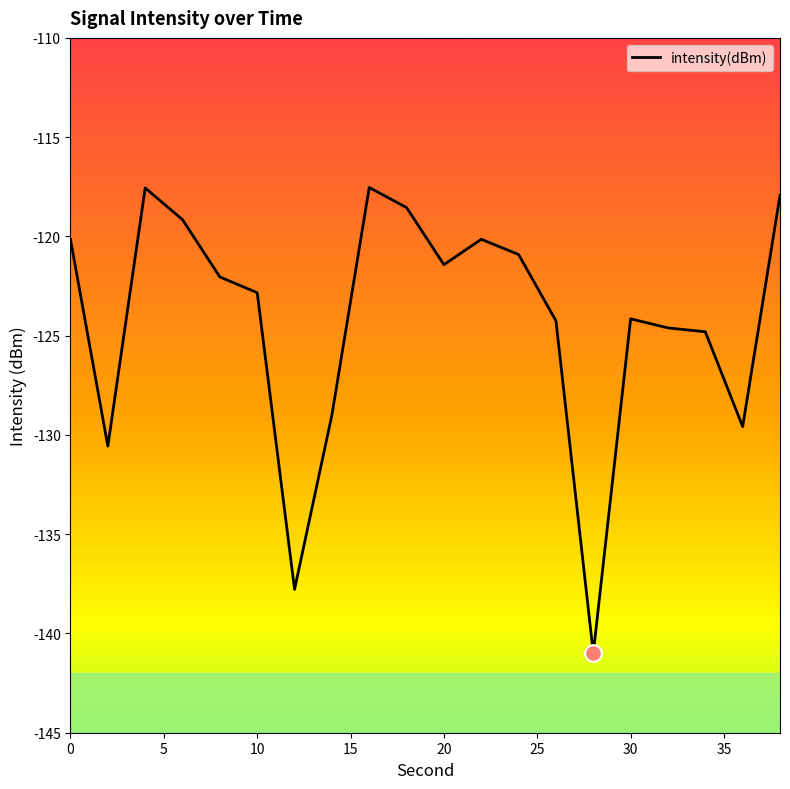

True or false: the data has more than 2 interior local peaks.

True